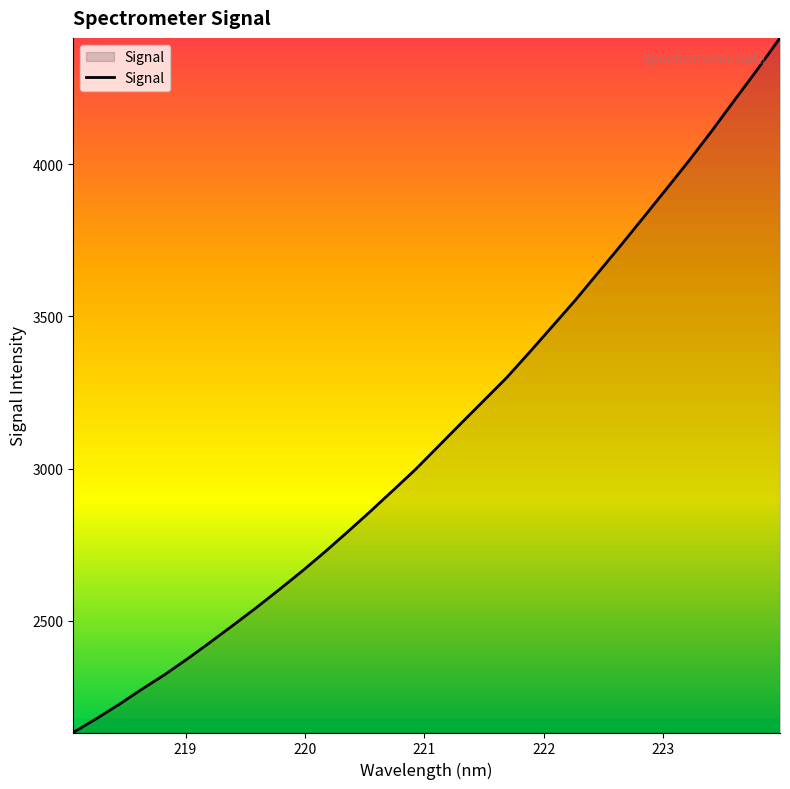

What is the smallest value displayed?

2133.2